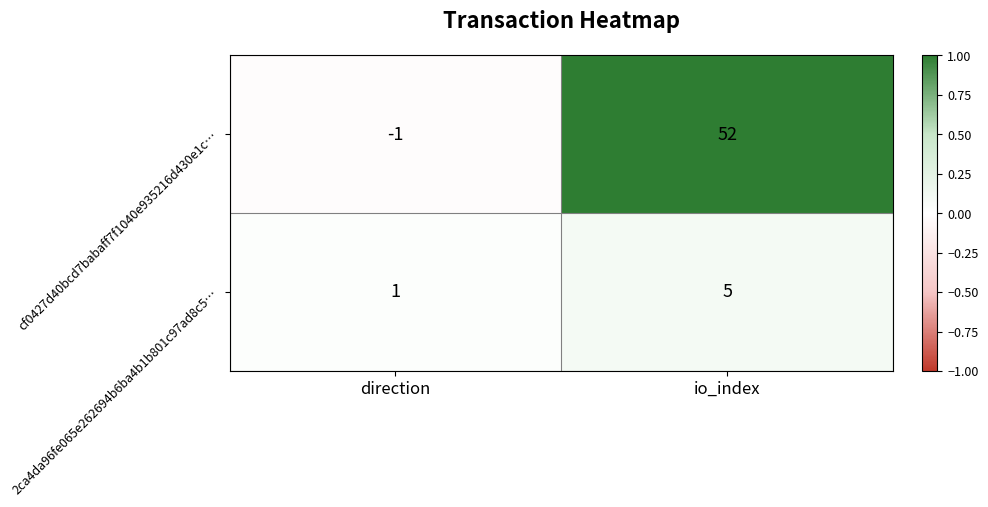

Reading left to right, transcribe all the data shown in this chart.

cf0427d40bcd7babaff7f1040e935216d430e1c…: -1	52
2ca4da96fe065e262694b6ba4b1b801c97ad8c5…: 1	5